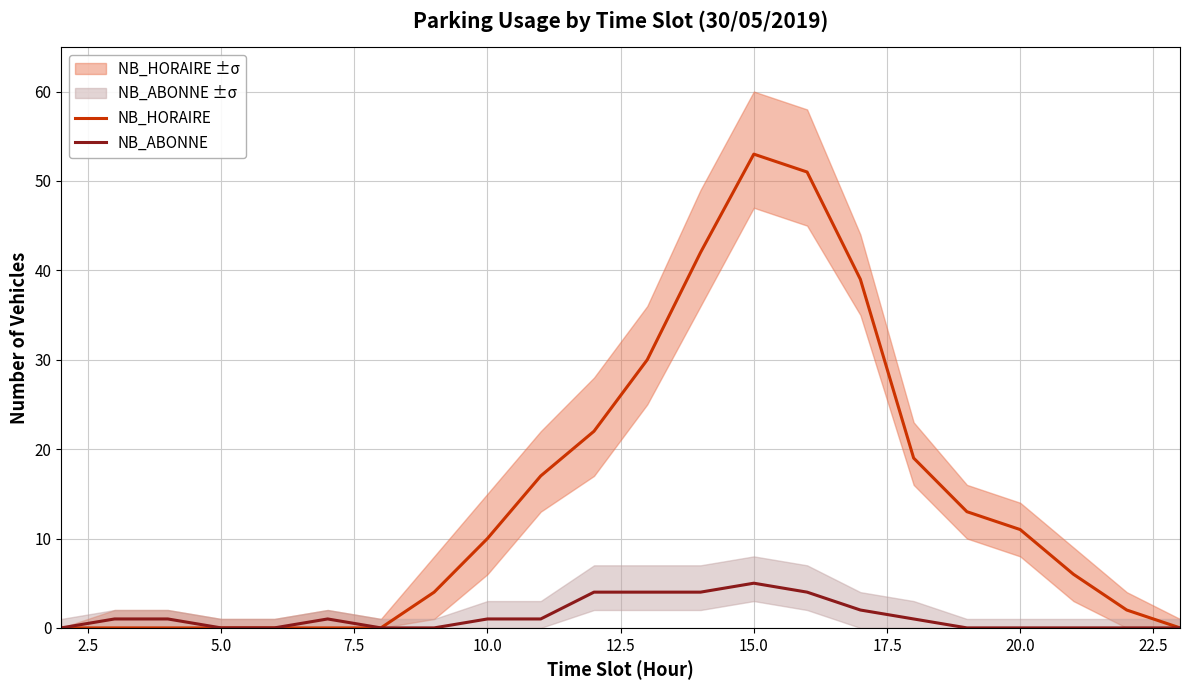

Does the chart have visible grid lines?

Yes